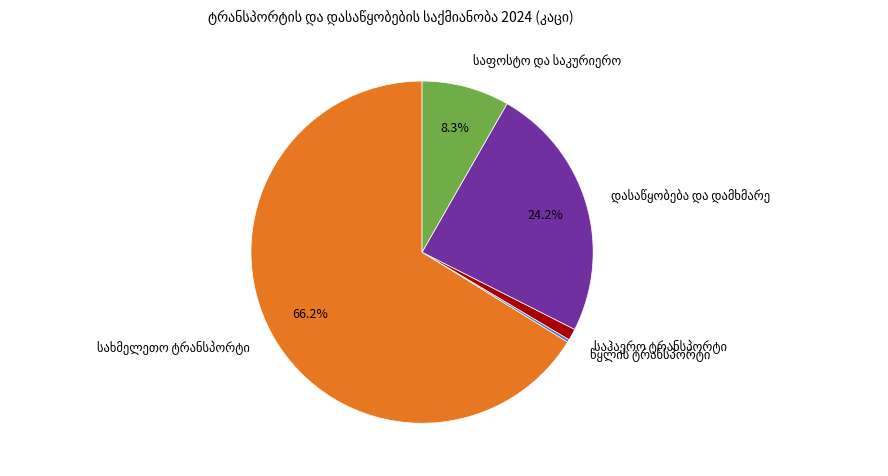

Is there any slice that represents more than half of the pie?

Yes